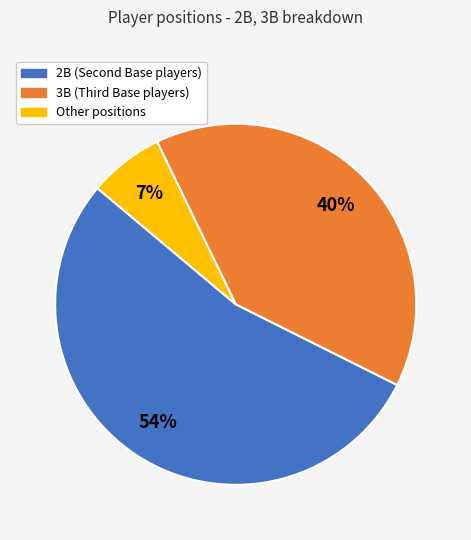

What is the ratio of the value at Other to the value at 3B?

0.2